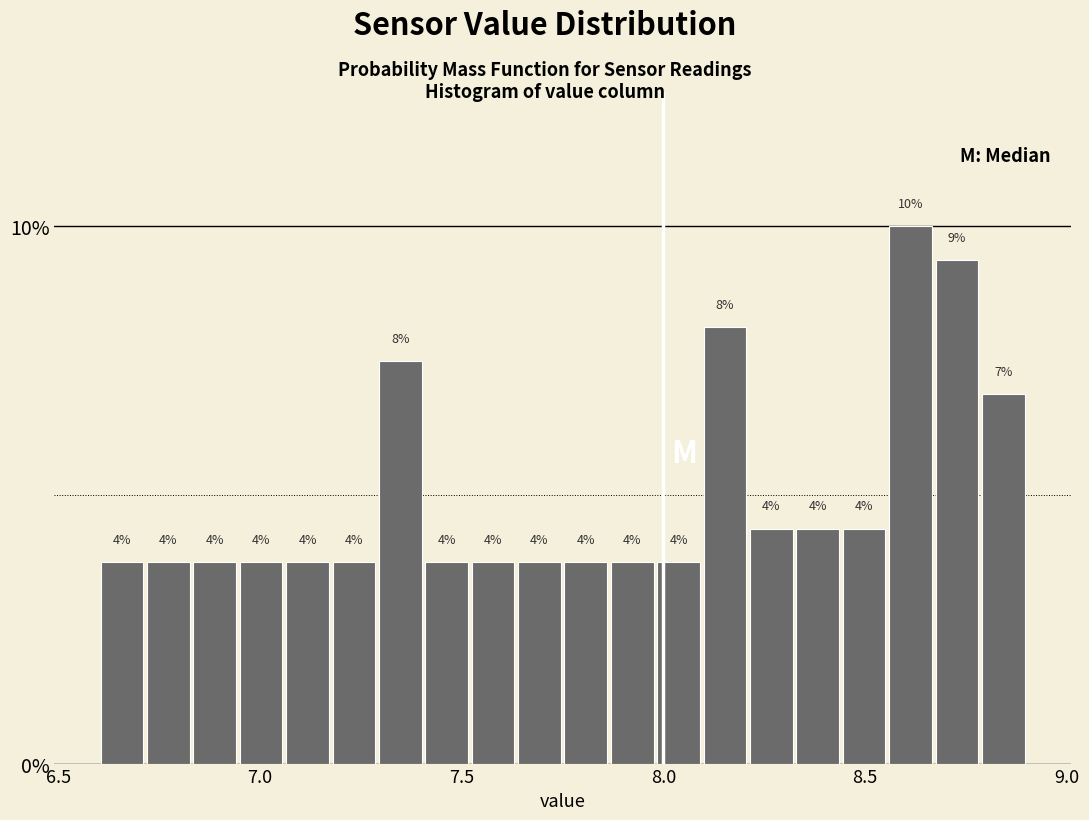

Read against the x-axis, roughly where is the centre of the tallest bar?

8.60